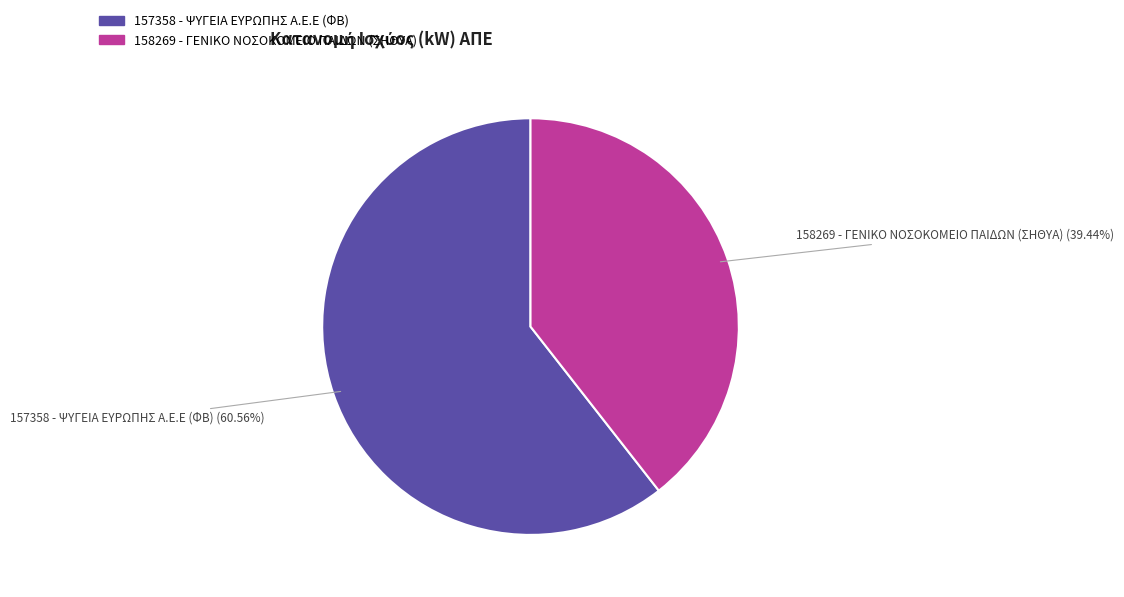

What percentage do 158269 - ΓΕΝΙΚΟ ΝΟΣΟΚΟΜΕΙΟ ΠΑΙΔΩΝ (ΣΗΘΥΑ) and 157358 - ΨΥΓΕΙΑ ΕΥΡΩΠΗΣ Α.Ε.Ε (ΦΒ) together represent?

100.0%